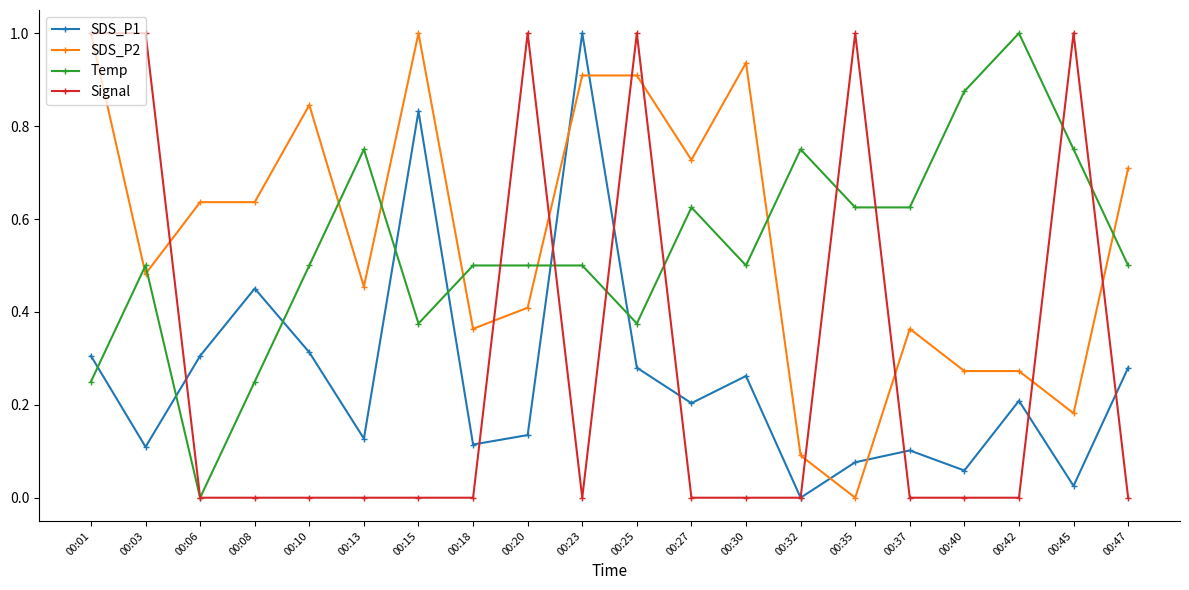

Is it true that Signal equals 0.3 at 00:10?

False